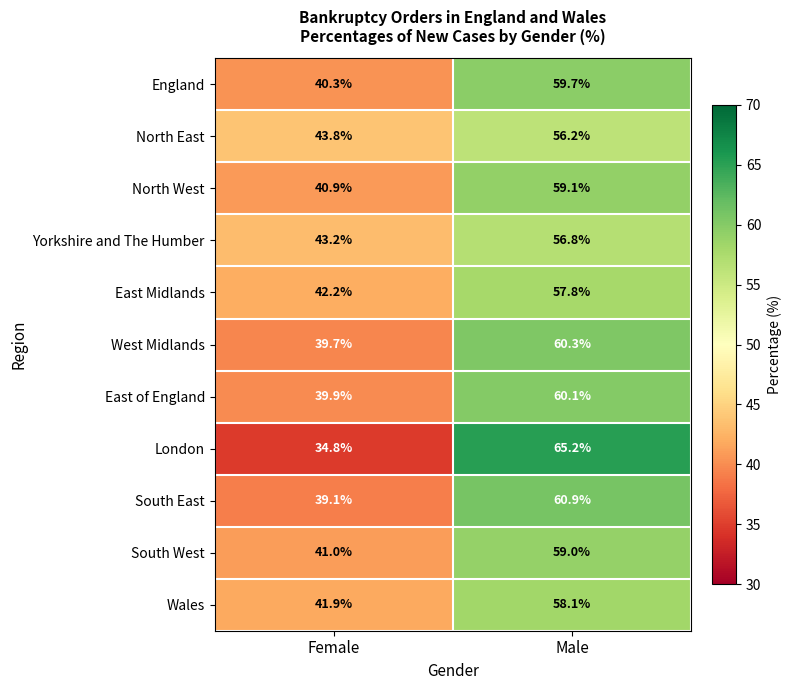

At Male, list the series in order from largest to smallest.

London, South East, West Midlands, East of England, England, North West, South West, Wales, East Midlands, Yorkshire and The Humber, North East